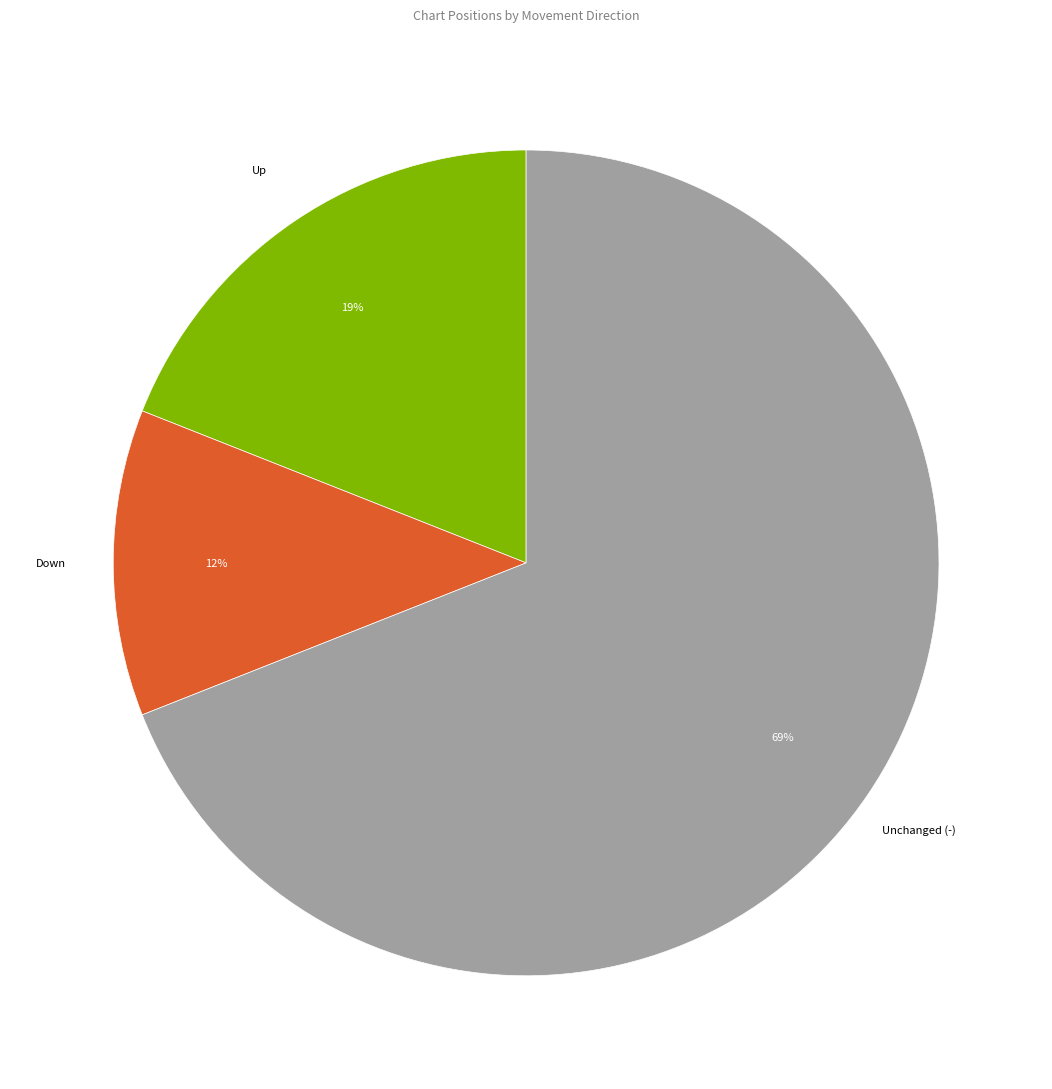

Does any single category account for the majority?

Yes